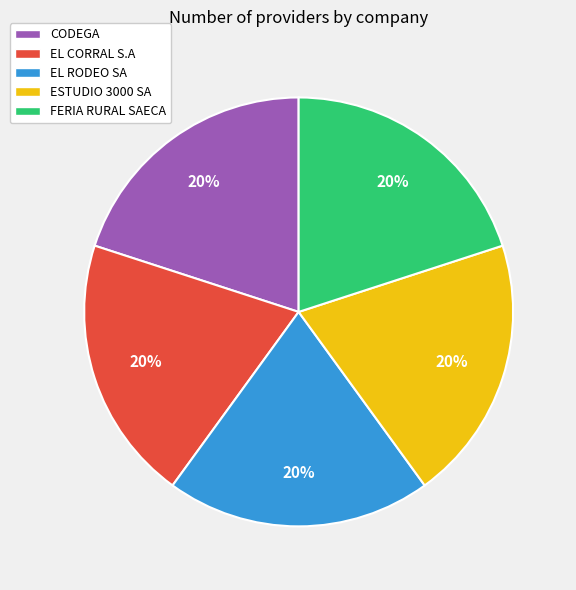

To the nearest percent, what is the average slice percentage?

20%